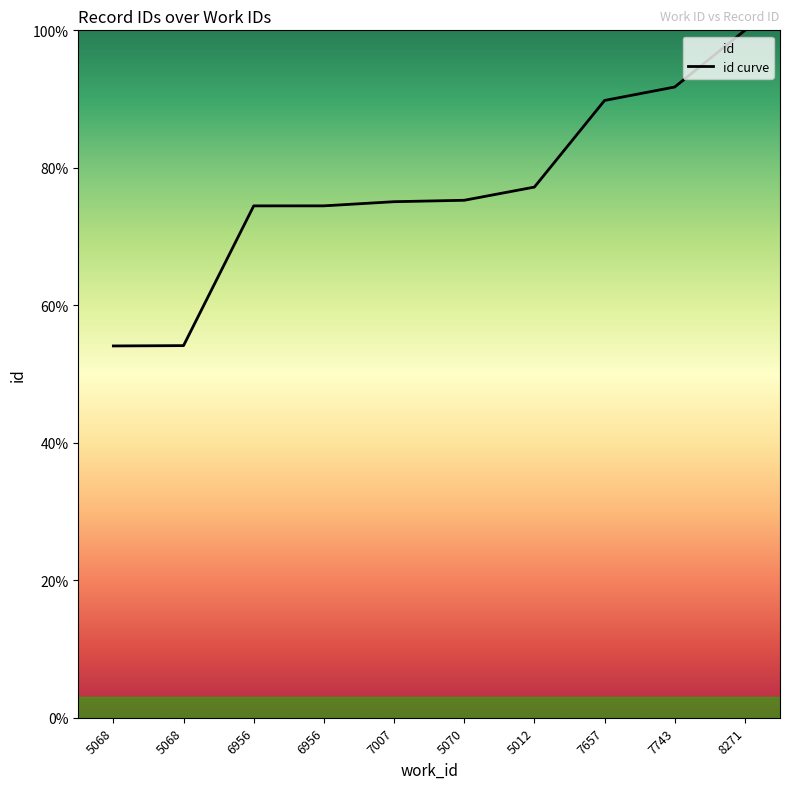

Between 7743 and 6956, which is larger?

7743